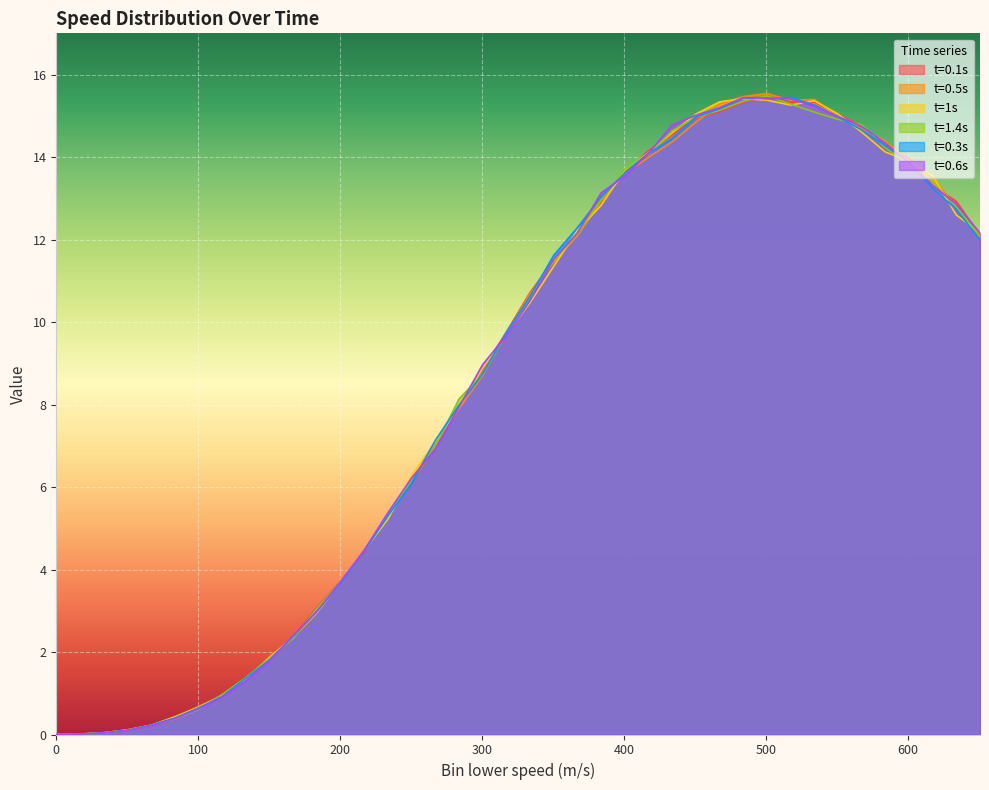

At which label does t=0.6s first exceed 10?

333.712